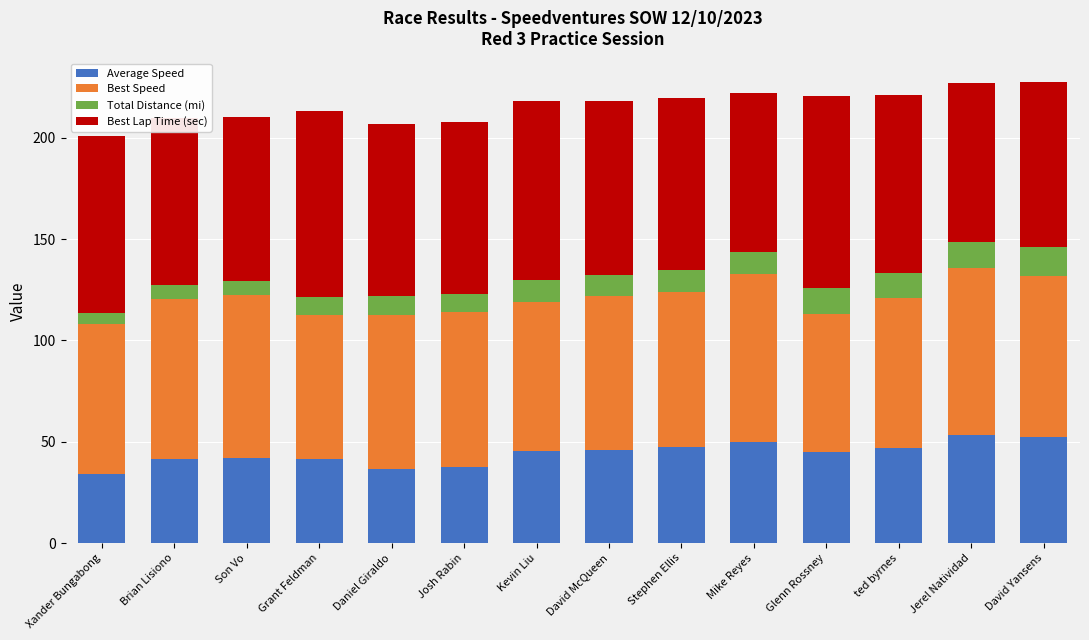

What is the difference between the maximum and minimum values in the Average Speed series?

19.4